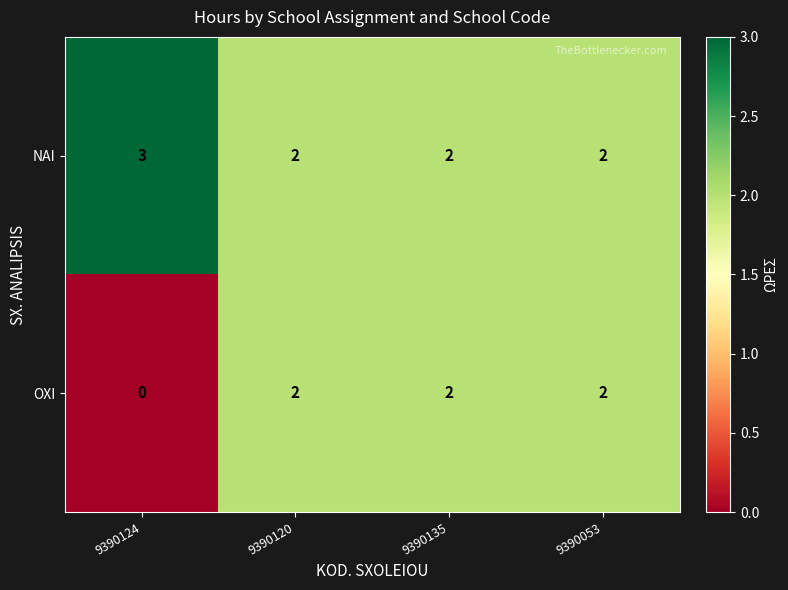

Which series changed the most between 9390124 and 9390053?

OXI